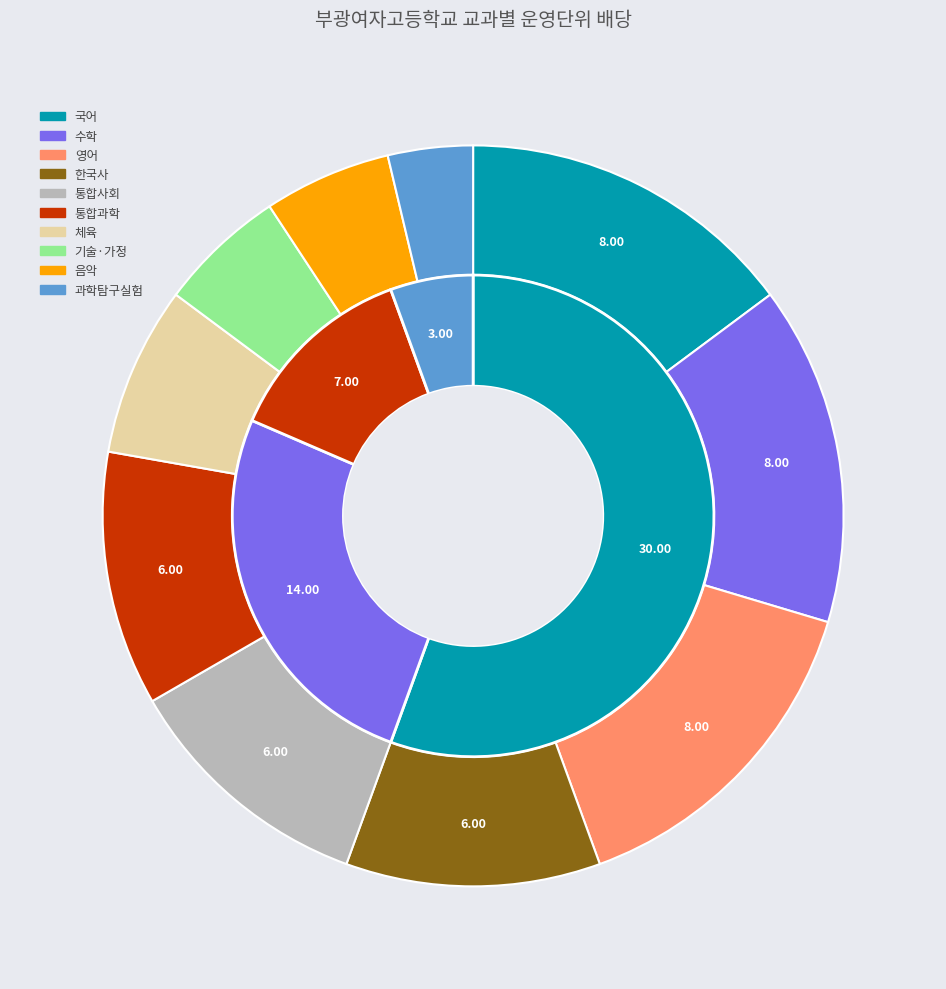

Rank the categories by value from lowest to highest.

과학탐구실험, 기술·가정, 음악, 체육, 한국사, 통합사회, 통합과학, 국어, 수학, 영어